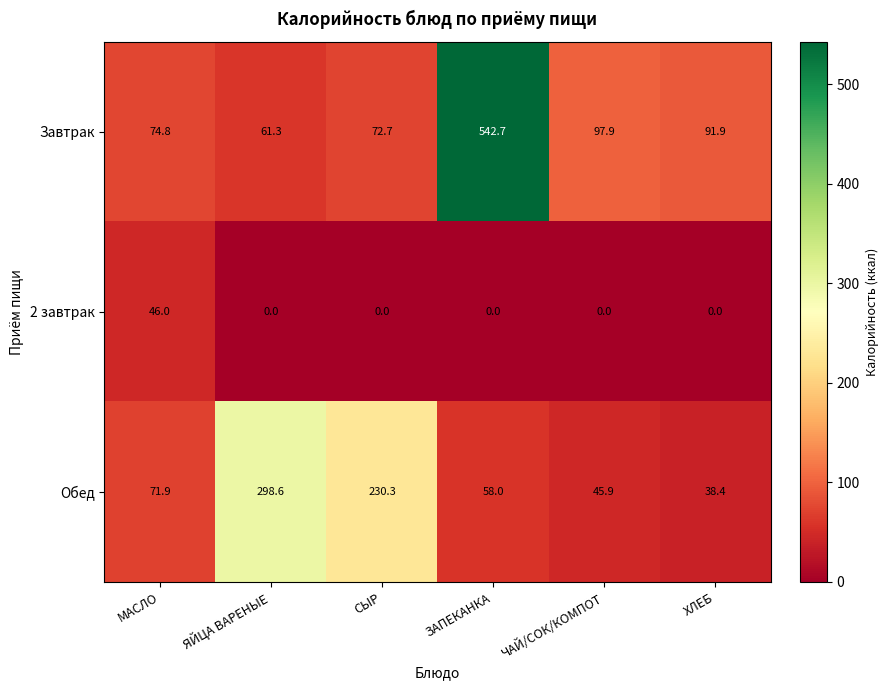

How many series are shown in this chart?

3